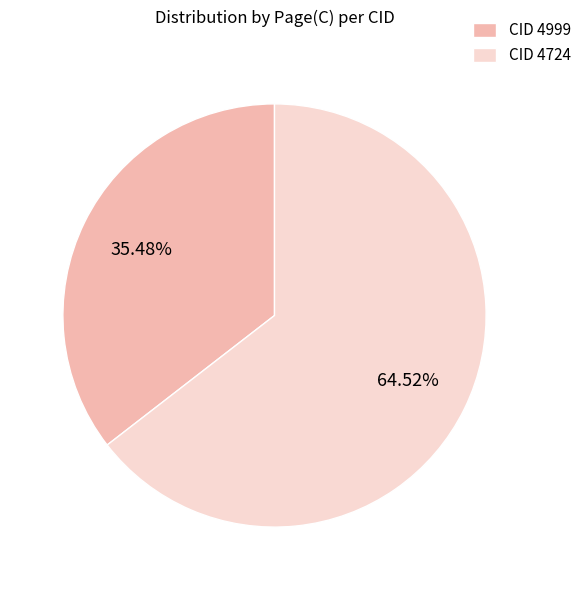

Count the number of slices in the pie.

2